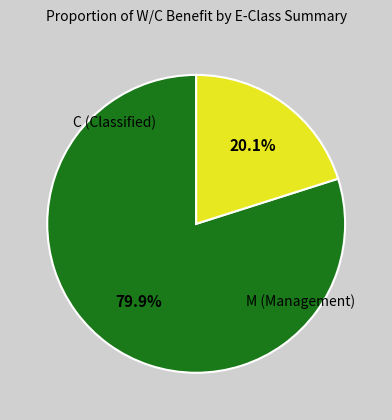

Does any single category account for the majority?

Yes